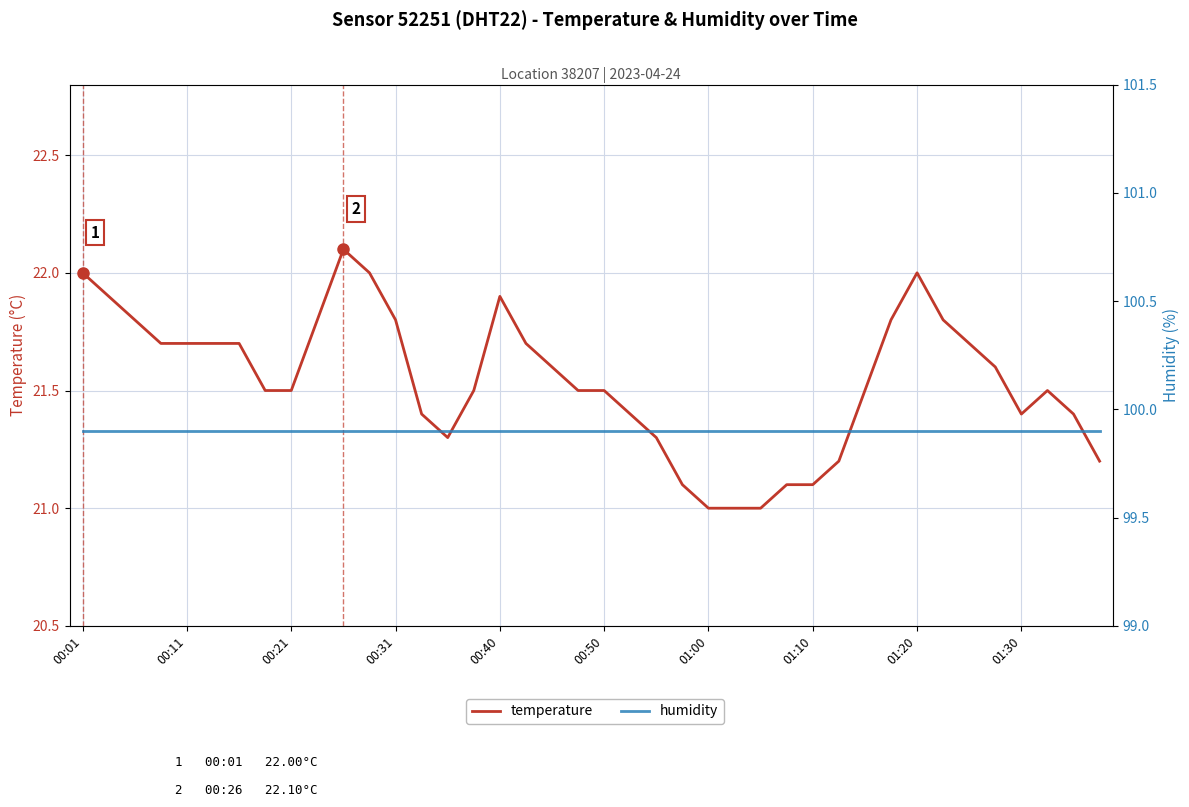

What are all the series names shown in the legend?

temperature, humidity